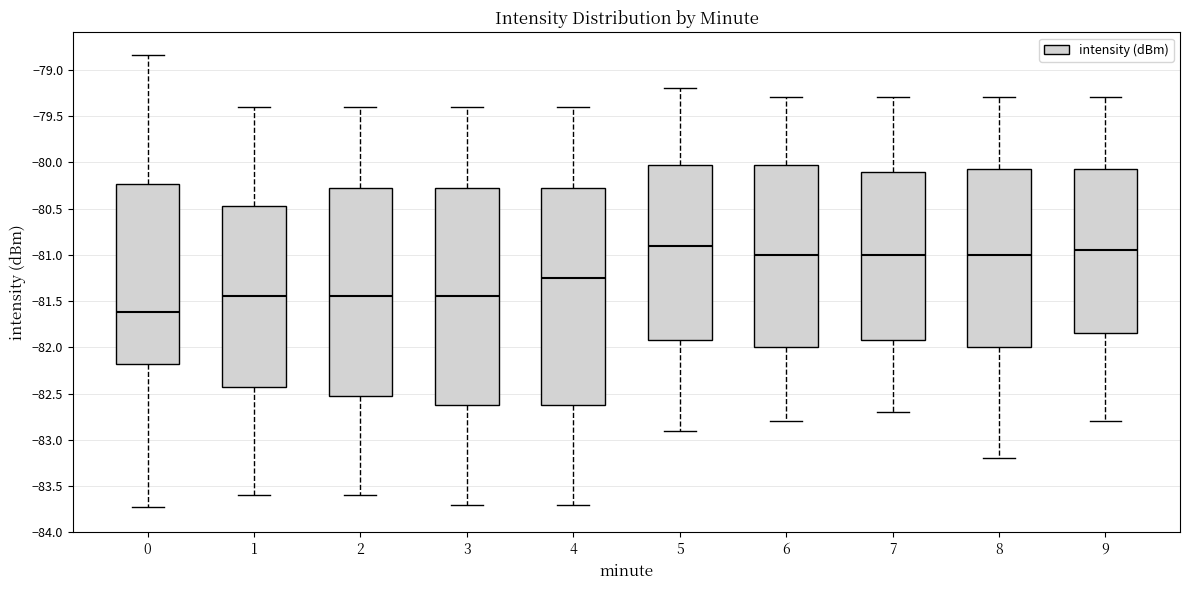

Reading left to right, transcribe this box plot: for each box, give where its median line is, the range the box spans, and where its two whiskers end, as read against the y-axis. The values are not printed on the chart, so give them approximately, as read against the axis.

0: median -81.60, box -82.20 to -80.25, whiskers -83.70 to -78.85
1: median -81.45, box -82.40 to -80.45, whiskers -83.60 to -79.40
2: median -81.45, box -82.50 to -80.25, whiskers -83.60 to -79.40
3: median -81.45, box -82.60 to -80.25, whiskers -83.70 to -79.40
4: median -81.25, box -82.60 to -80.25, whiskers -83.70 to -79.40
5: median -80.90, box -81.90 to -80.00, whiskers -82.90 to -79.20
6: median -81.00, box -82.00 to -80.00, whiskers -82.80 to -79.30
7: median -81.00, box -81.90 to -80.10, whiskers -82.70 to -79.30
8: median -81.00, box -82.00 to -80.05, whiskers -83.20 to -79.30
9: median -80.95, box -81.85 to -80.05, whiskers -82.80 to -79.30